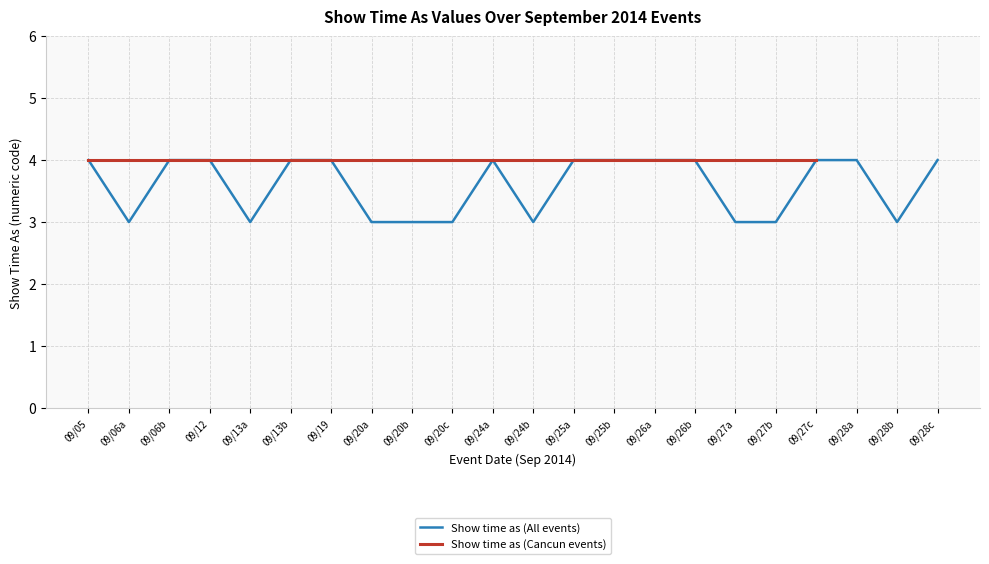

Which category has the highest value across all series?

09/05